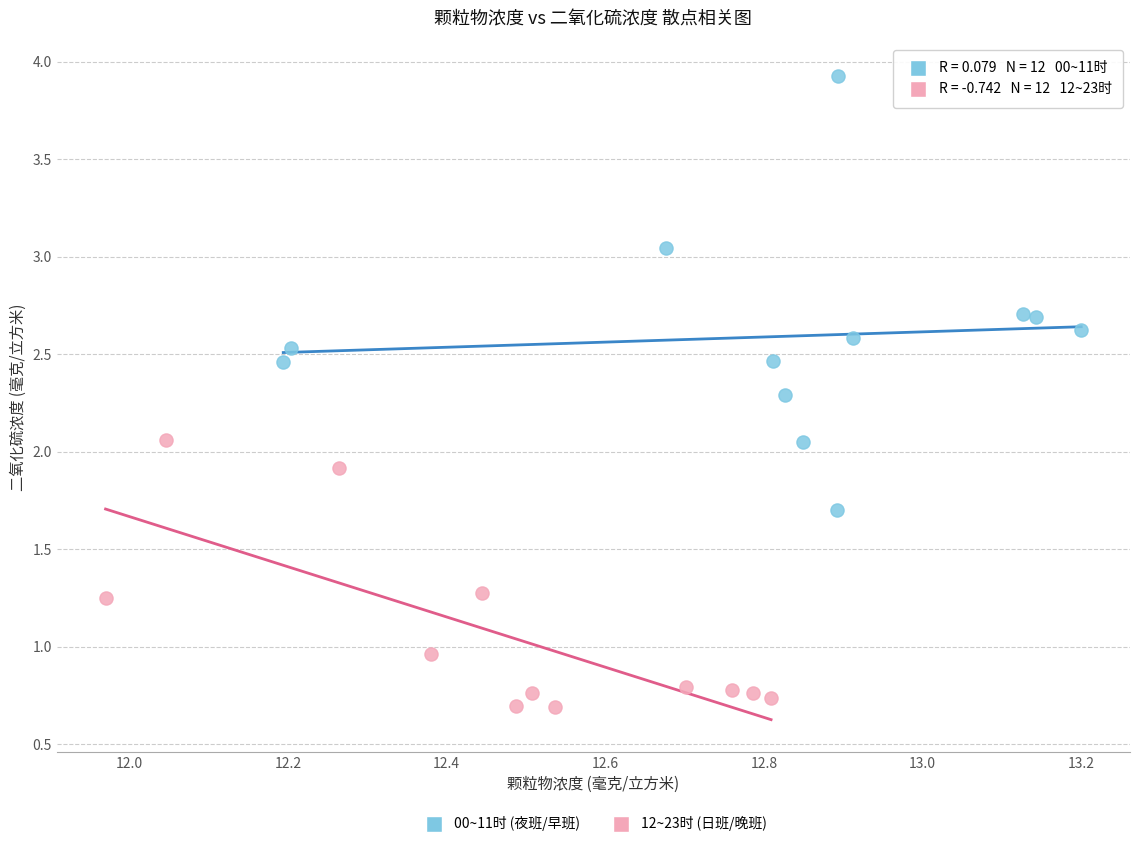

Which series has the largest Y range (max minus min)?

00~11时 (夜班/早班)